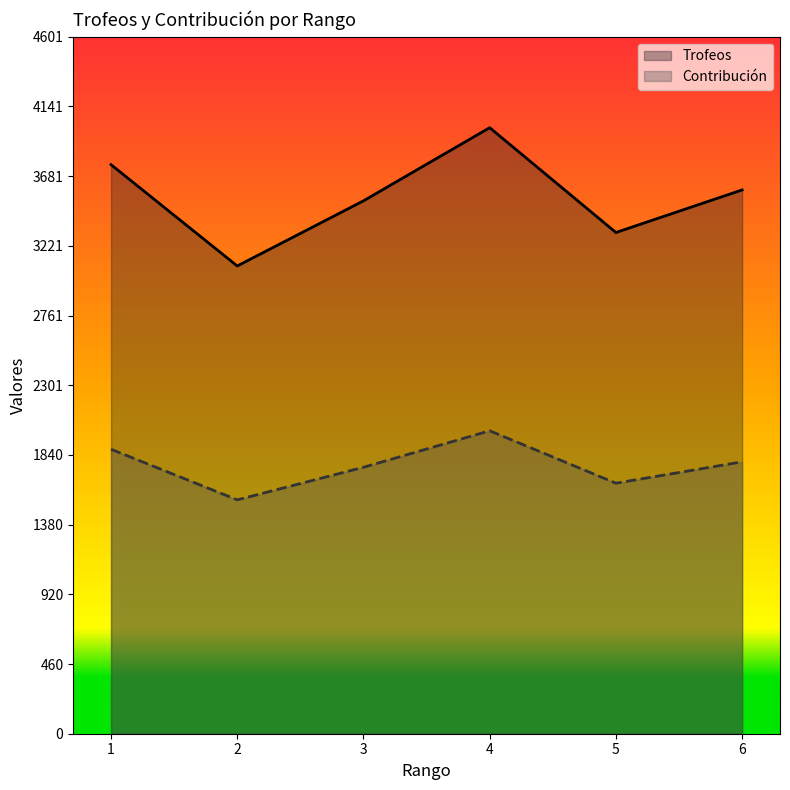

What is the sum of the Contribución values at 4 and 1?

3878